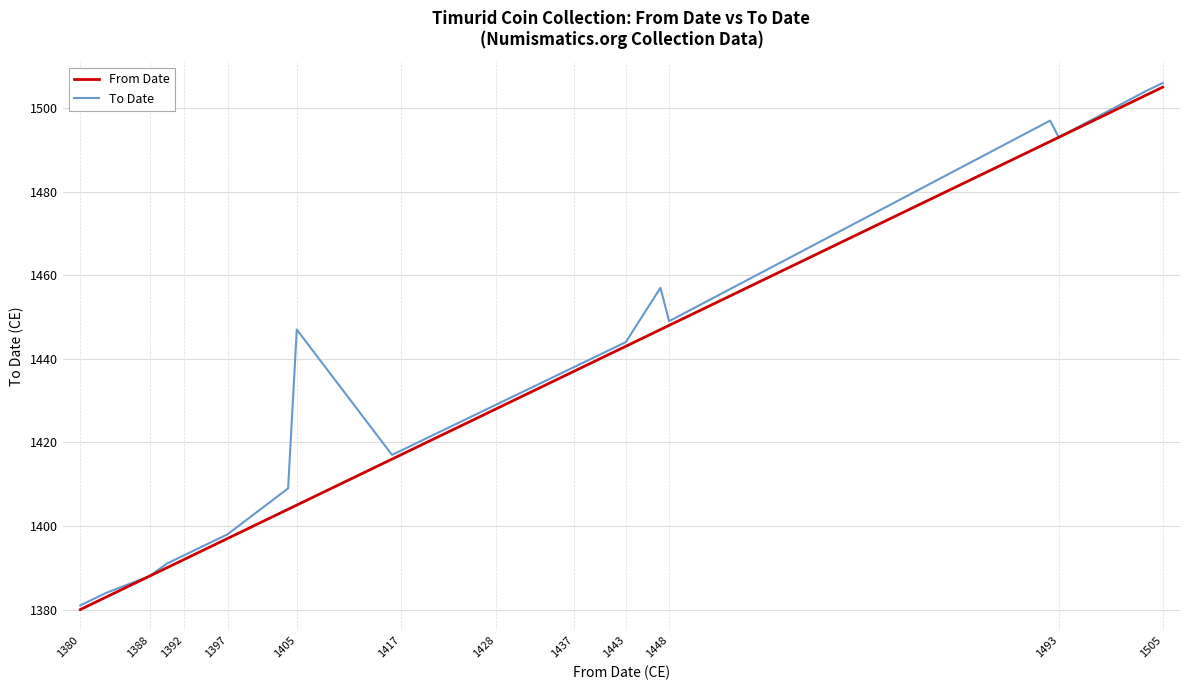

What is the lowest value of the From Date series?

1380